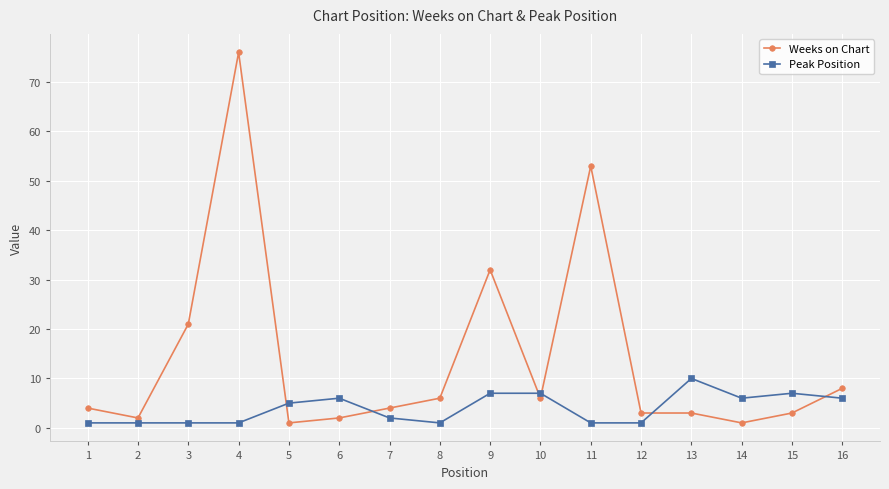

The value of Weeks on Chart at 9 is 21. True or false?

False